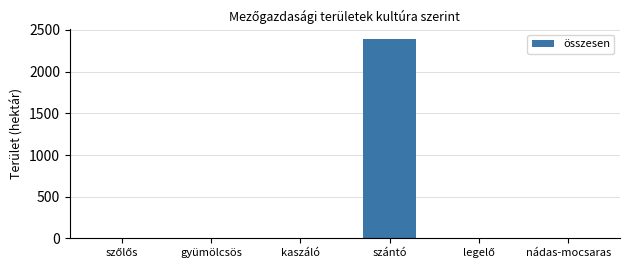

What is the maximum value shown in the chart?

2386.5